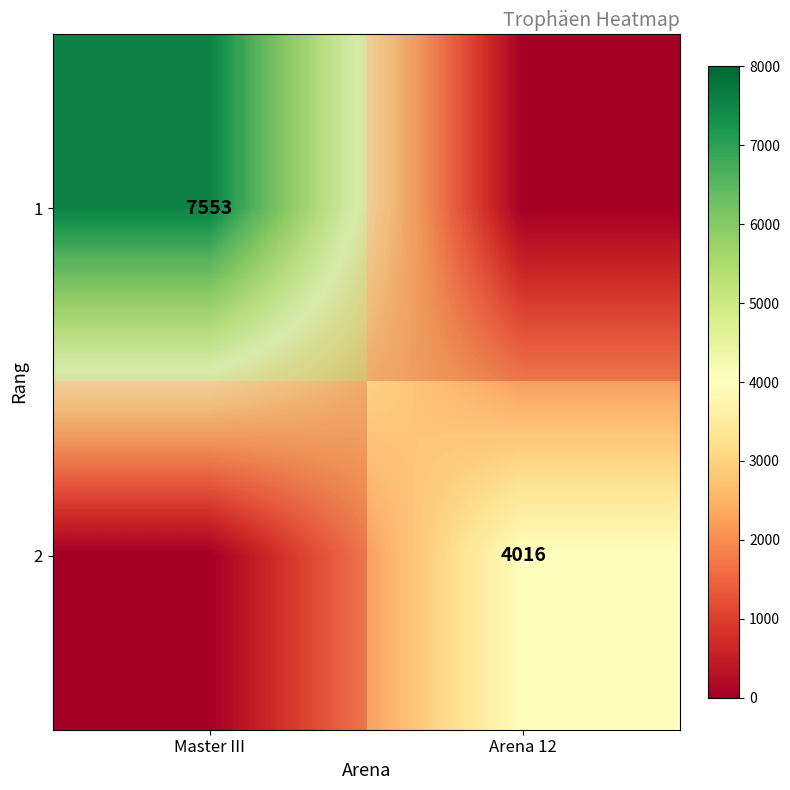

At how many categories does at least one series exceed 4650?

1